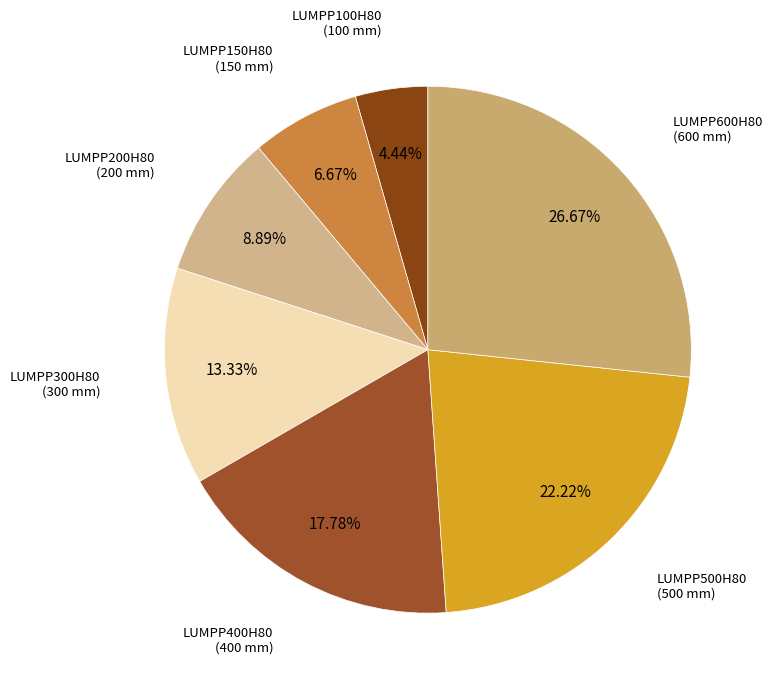

To the nearest percent, what is the average slice percentage?

14%